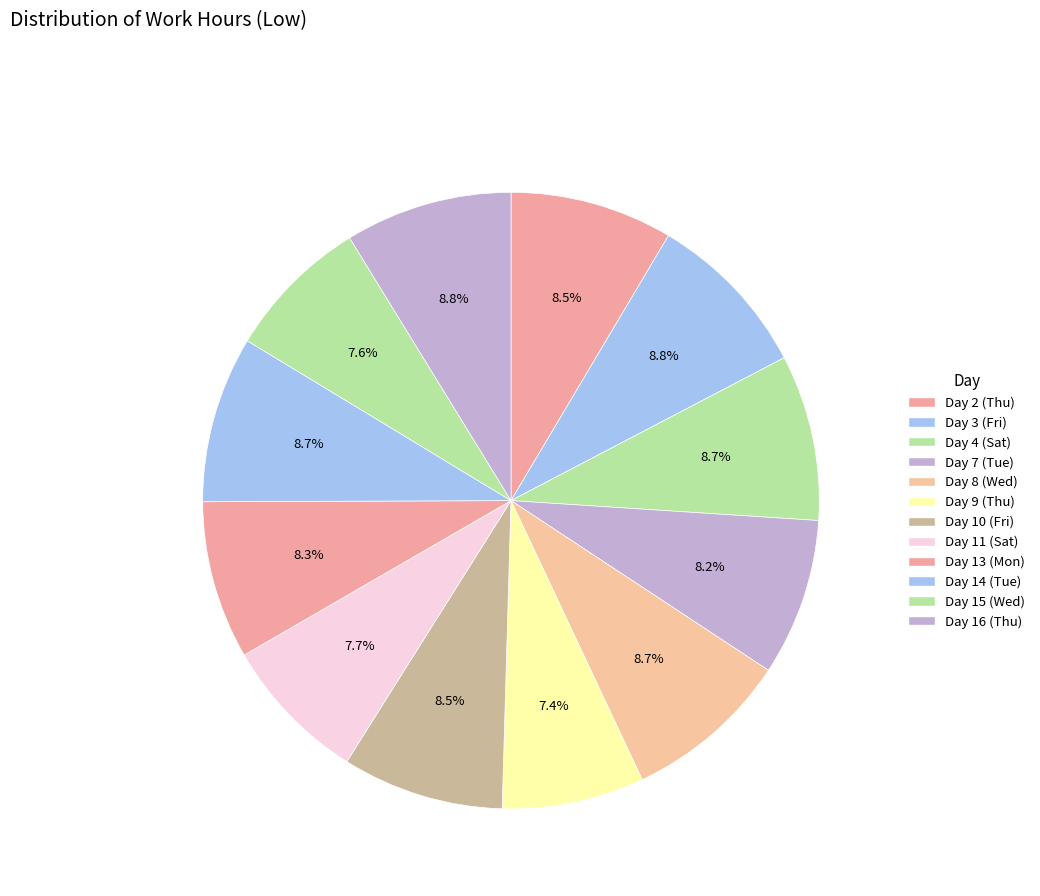

To the nearest percent, what portion does Day 11 (Sat) represent?

8%